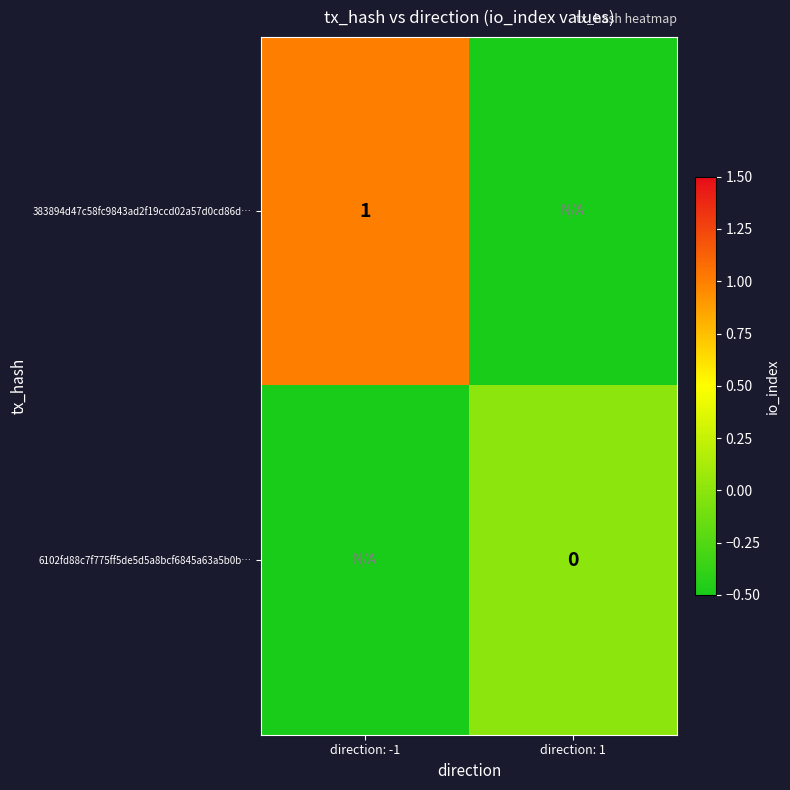

True or false: 383894d47c58fc9843ad2f19ccd02a57d0cd86d… has a value of 1.7 at direction: -1.

False